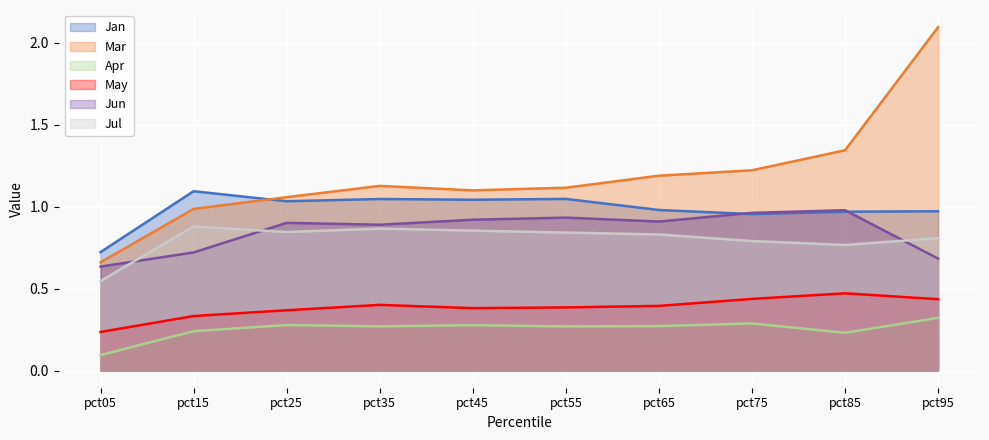

What is the value of the Jul point at the 5th from the left?

0.9